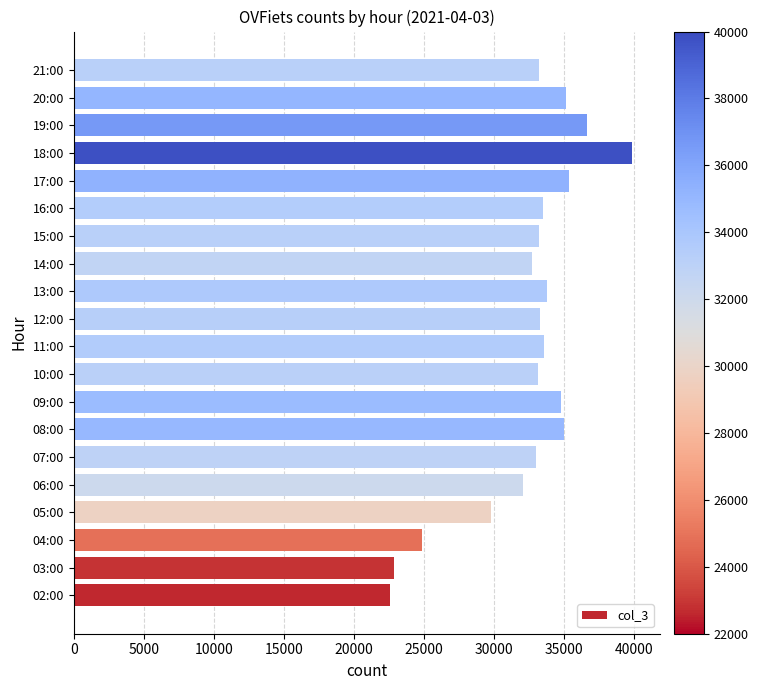

True or false: the data shows 33543 at 11:00.

True